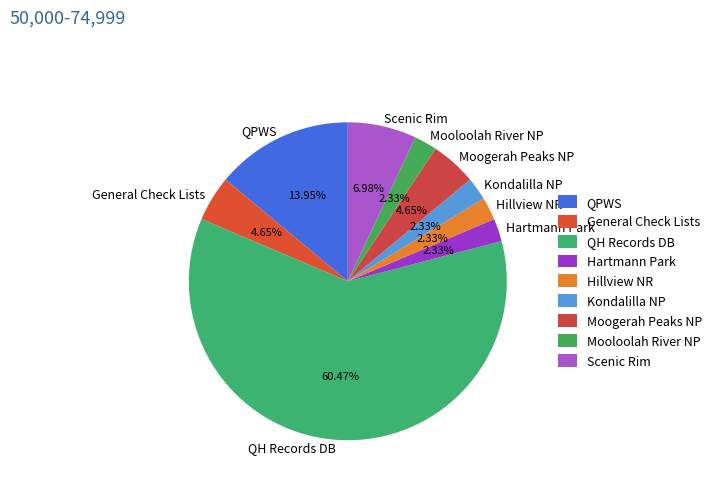

Is there any slice that represents more than half of the pie?

Yes